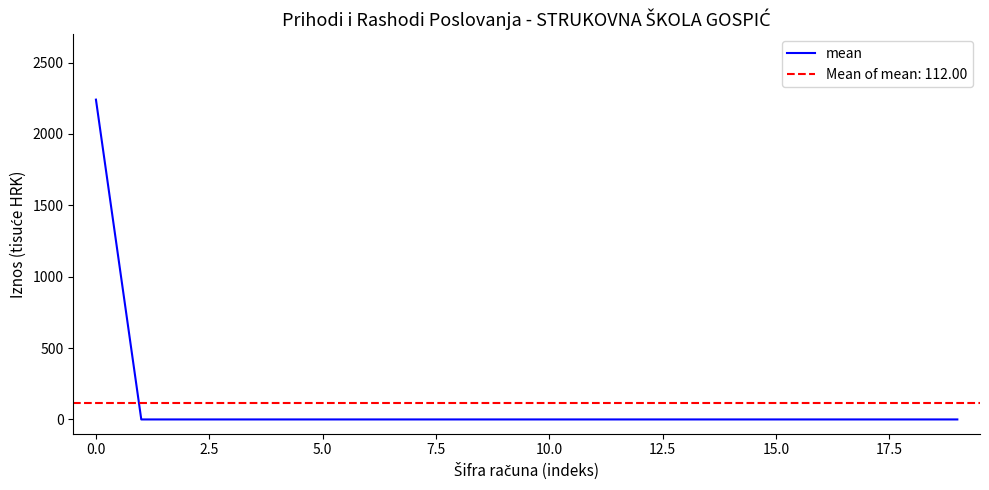

Is it true that the value at 10 is -866.5?

False